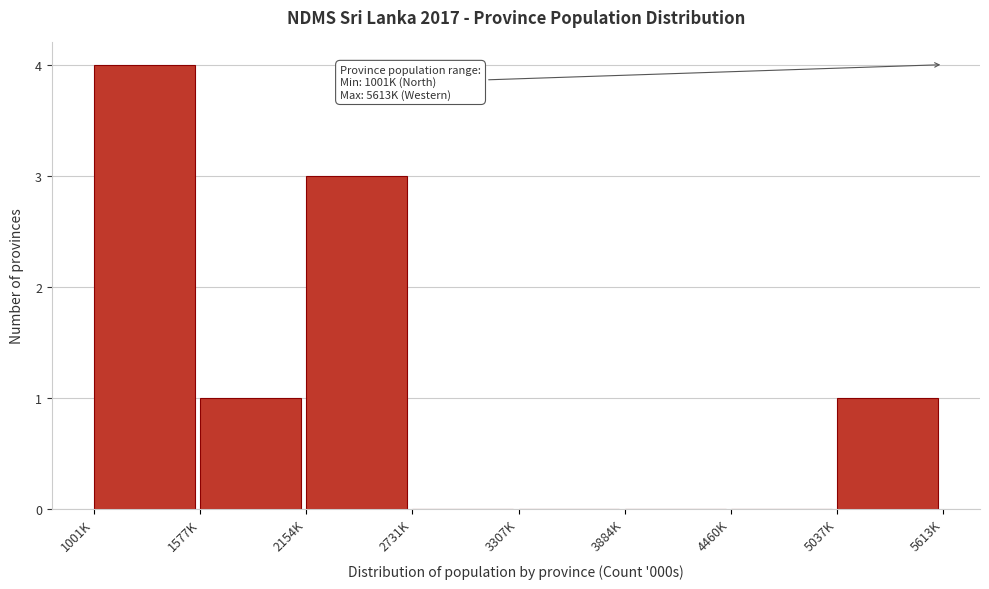

Reading left to right, list all the values displayed in this chart.

1001K=4	1577K=1	2154K=3	2731K=0	3307K=0	3884K=0	4460K=0	5037K=1